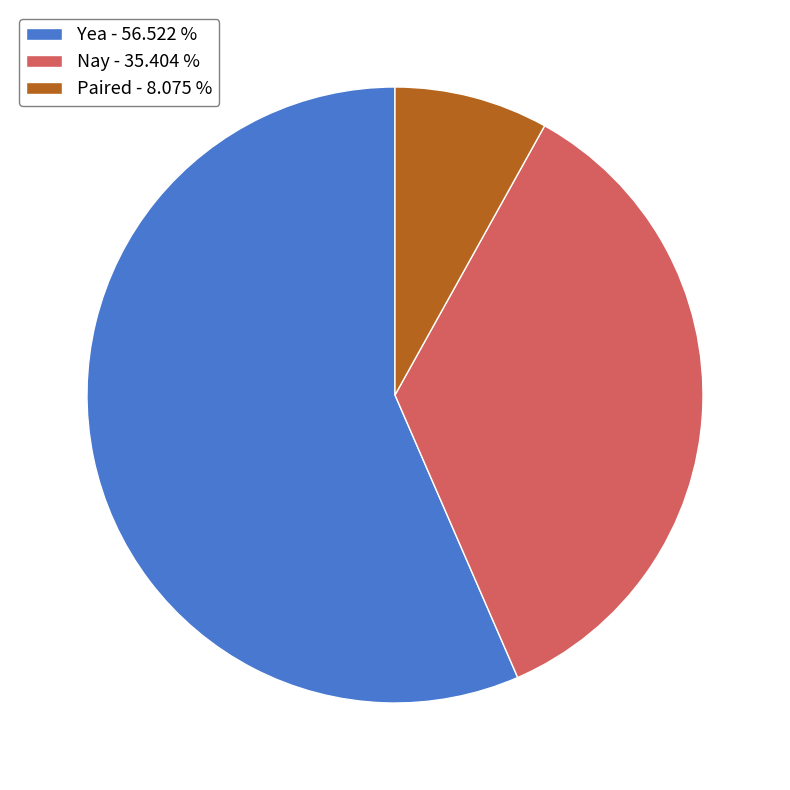

How many slices are in this pie chart?

3